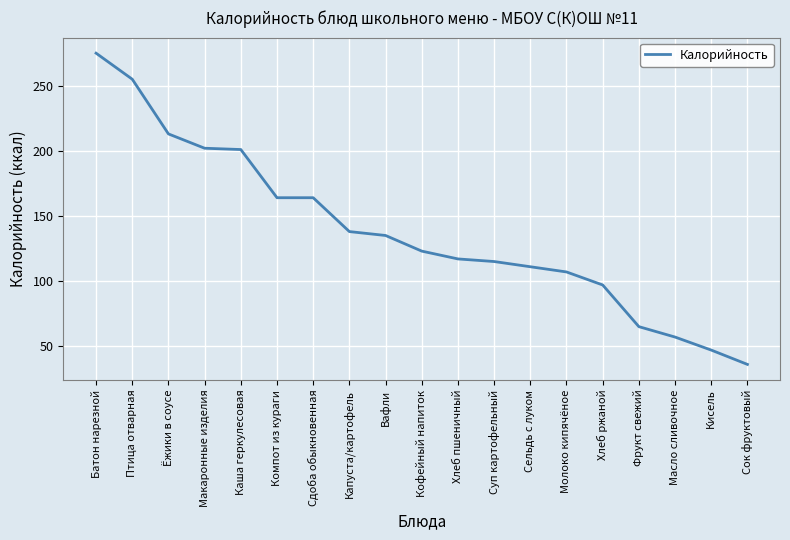

What is the smallest value displayed?

36